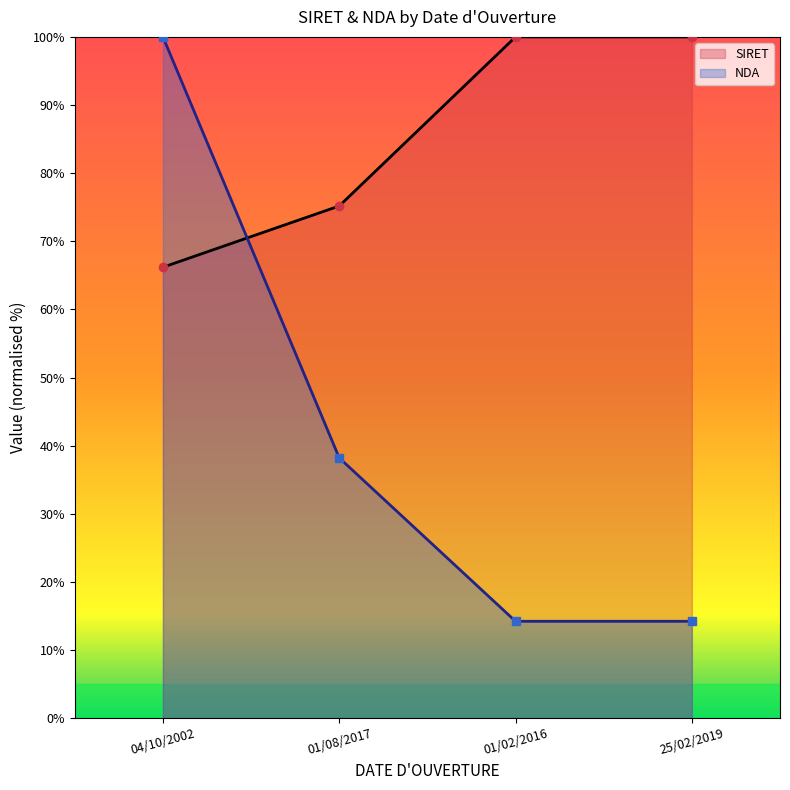

What is the label of the 1st point from the right?

25/02/2019